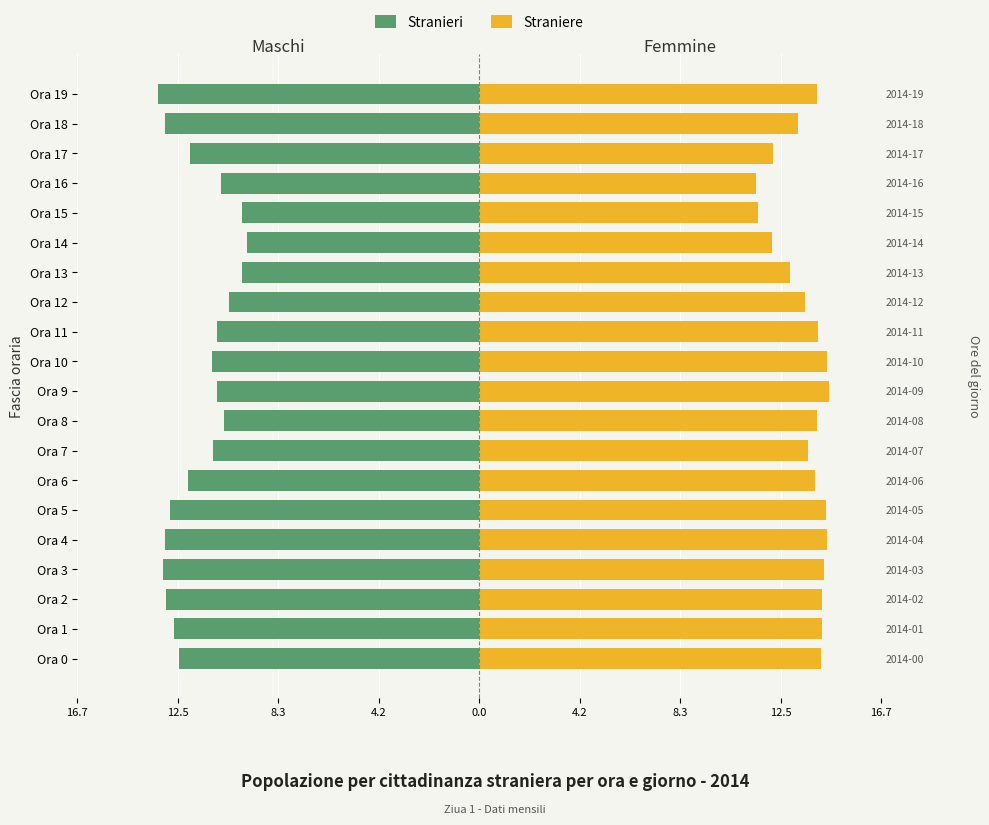

What is the value of the Straniere bar at the 19th from the left?

13.2